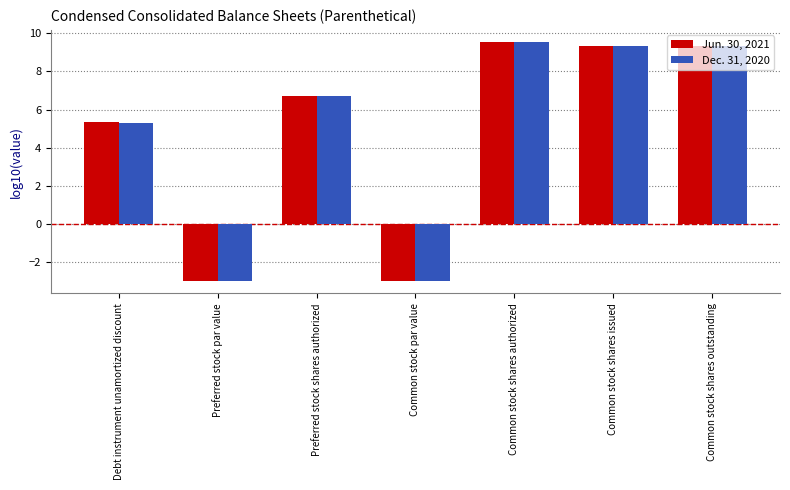

What is the minimum value for Jun. 30, 2021?

-3.0